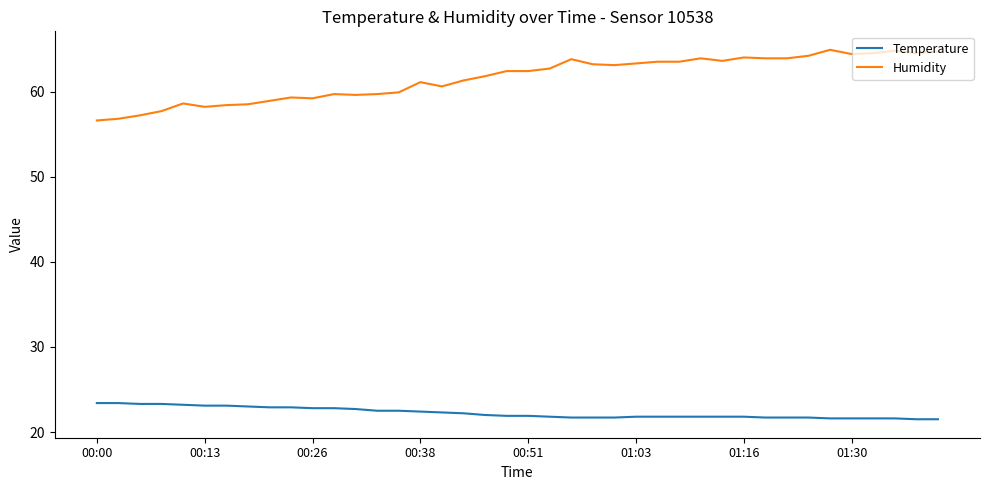

How many lines are shown in the chart?

2